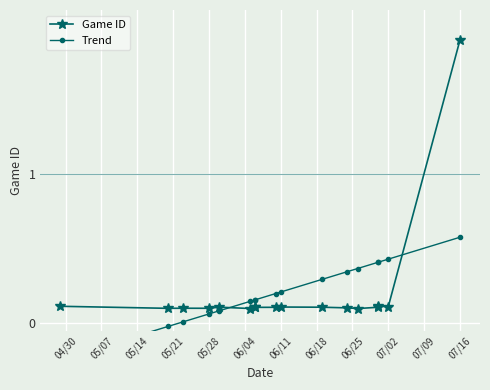

At which category does the chart reach its minimum across all series?

04/30